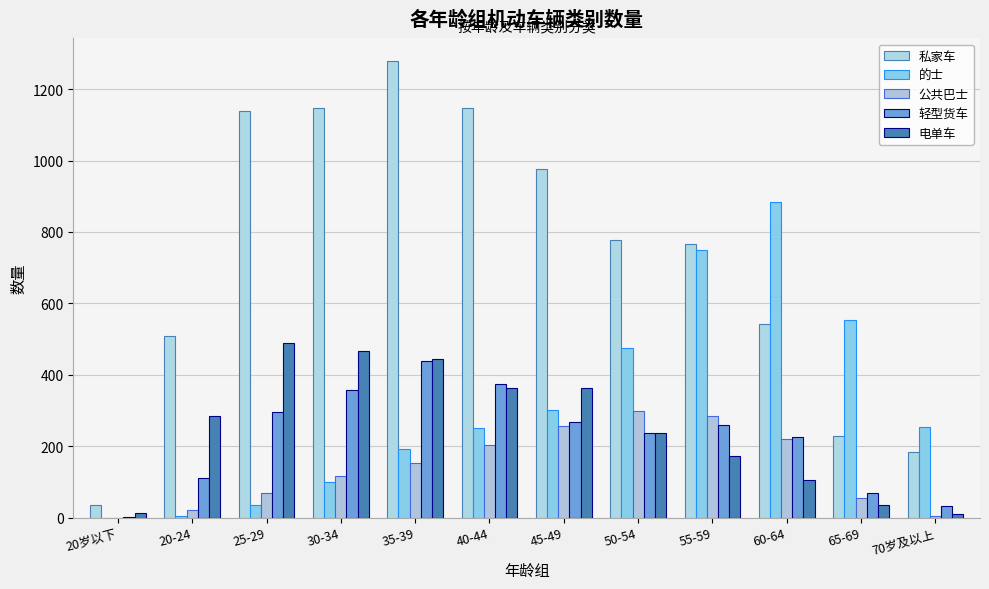

What is the maximum value for 电单车?

490